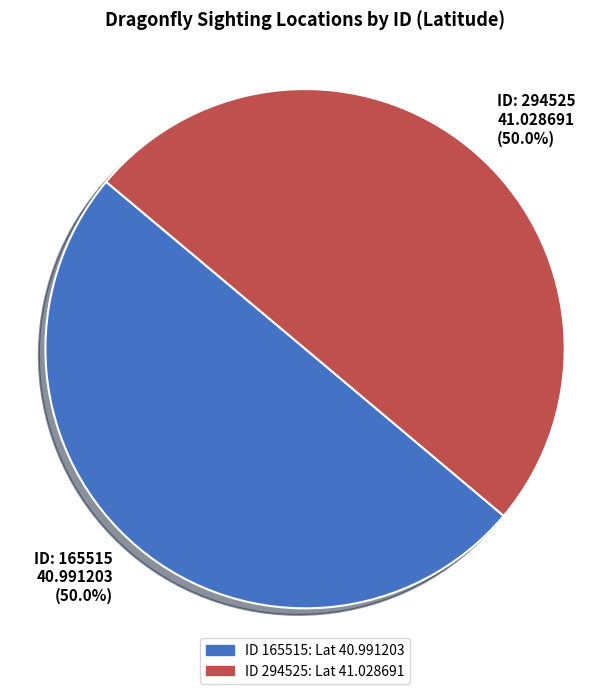

How many slices are in this pie chart?

2